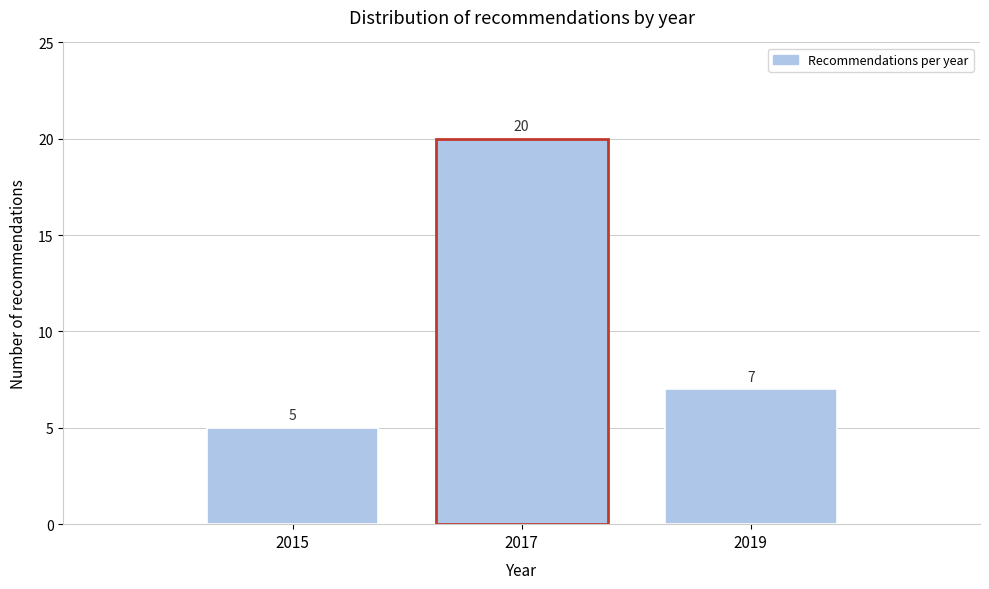

Reading left to right, extract all data points from this chart.

5	20	7